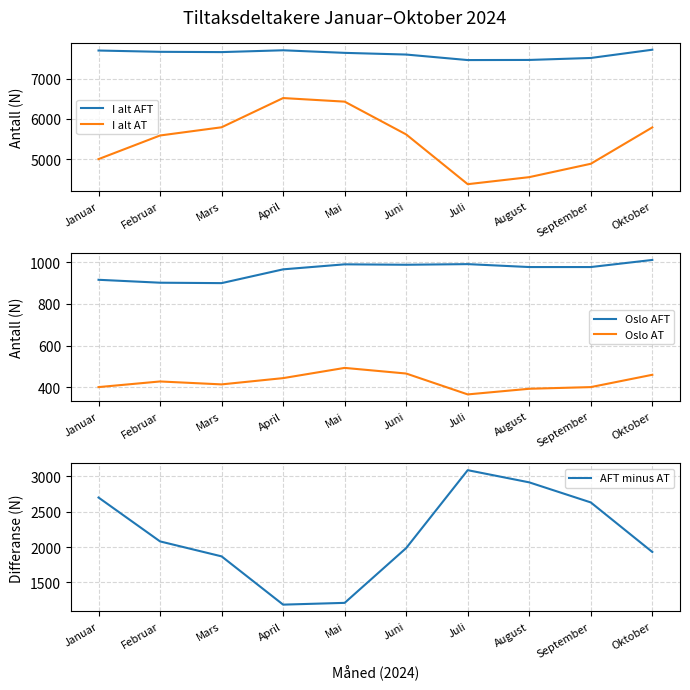

Is this an area chart (filled region under the line)?

No